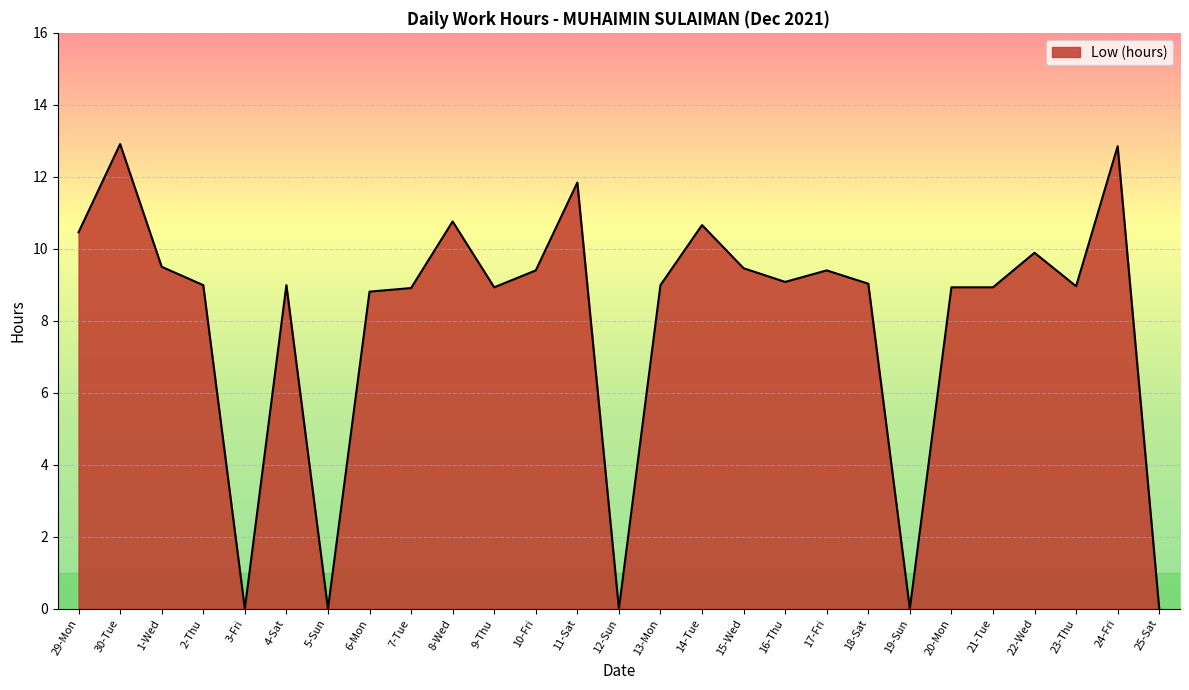

Which has a higher value, 10-Fri or 19-Sun?

10-Fri